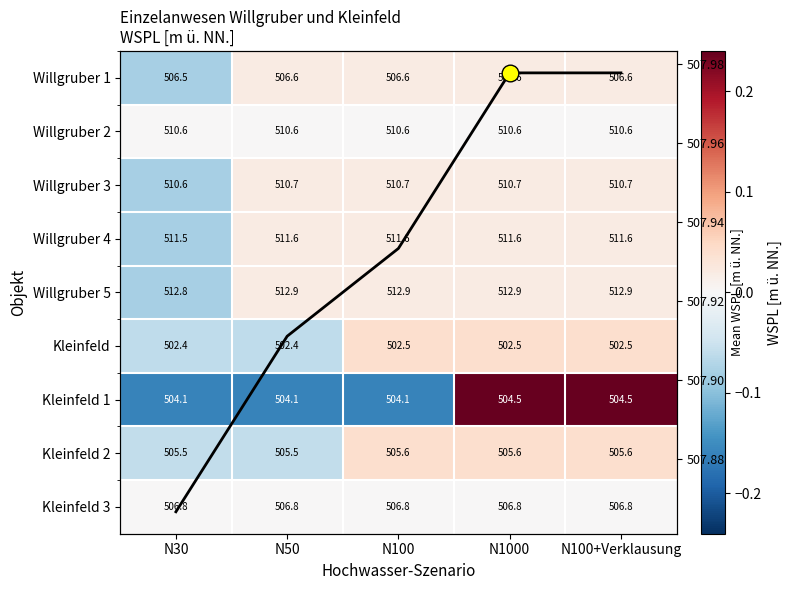

List the labels in order of Willgruber 4 value, smallest first.

N30, N50, N100, N1000, N100+Verklausung